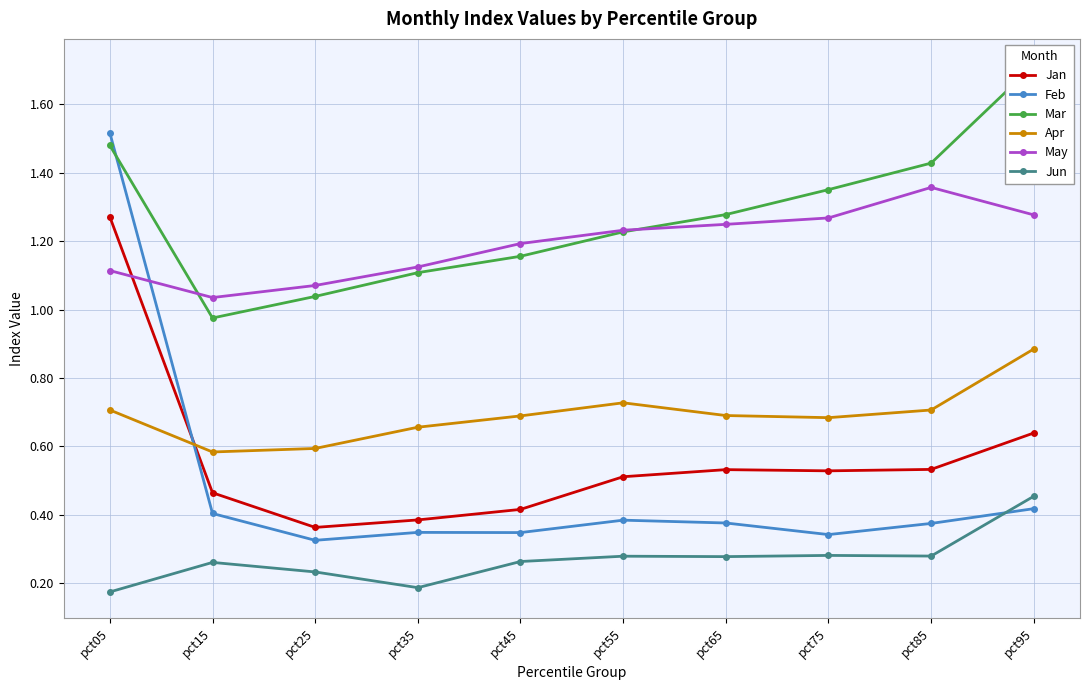

What is the minimum value for Feb?

0.3